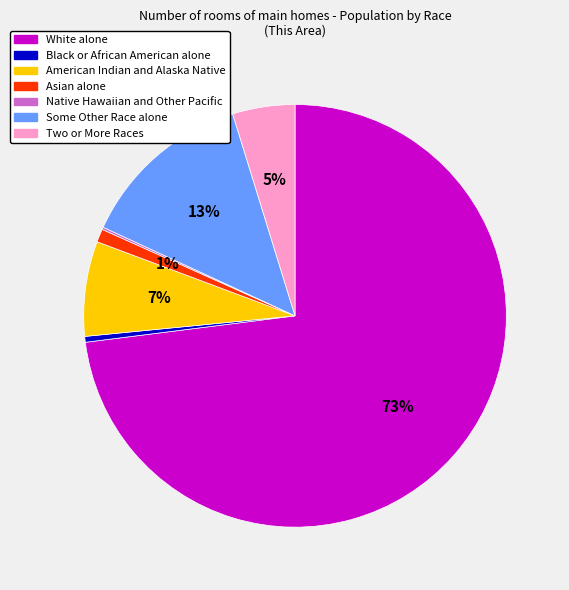

Is it true that Asian alone is 9% of the pie?

False